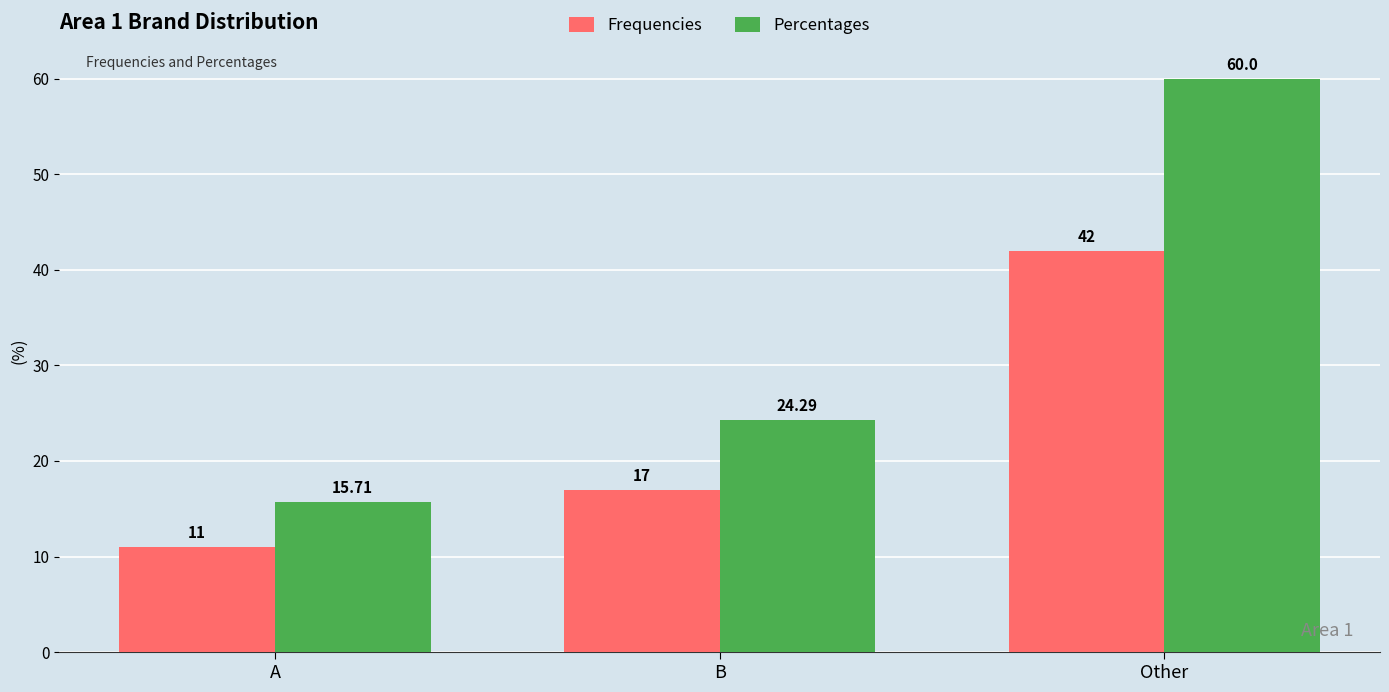

What is the maximum value for Frequencies?

42.0